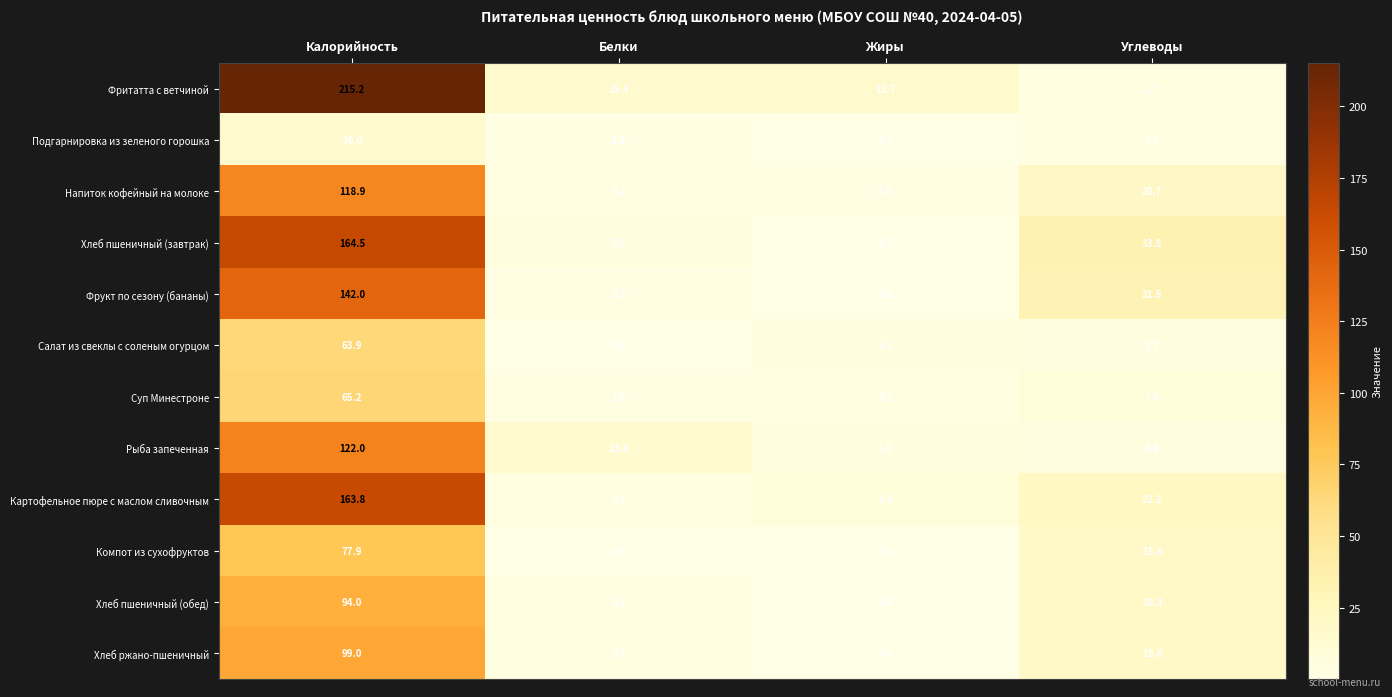

Rank the series by their maximum value, from lowest to highest.

Подгарнировка из зеленого горошка, Салат из свеклы с соленым огурцом, Суп Минестроне, Компот из сухофруктов, Хлеб пшеничный (обед), Хлеб ржано-пшеничный, Напиток кофейный на молоке, Рыба запеченная, Фрукт по сезону (бананы), Картофельное пюре с маслом сливочным, Хлеб пшеничный (завтрак), Фритатта с ветчиной